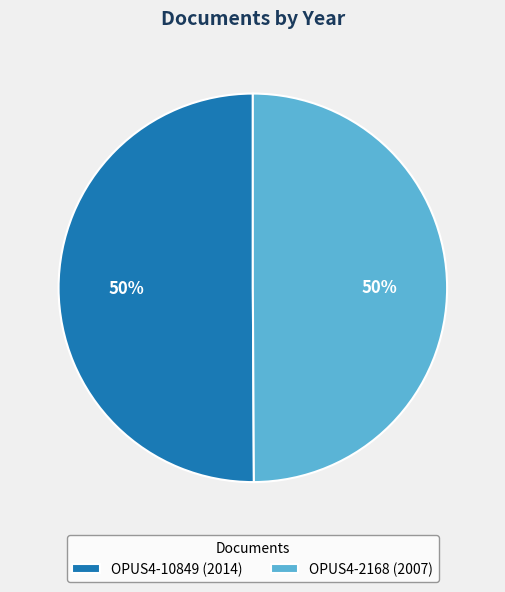

How many segments does this pie chart have?

2